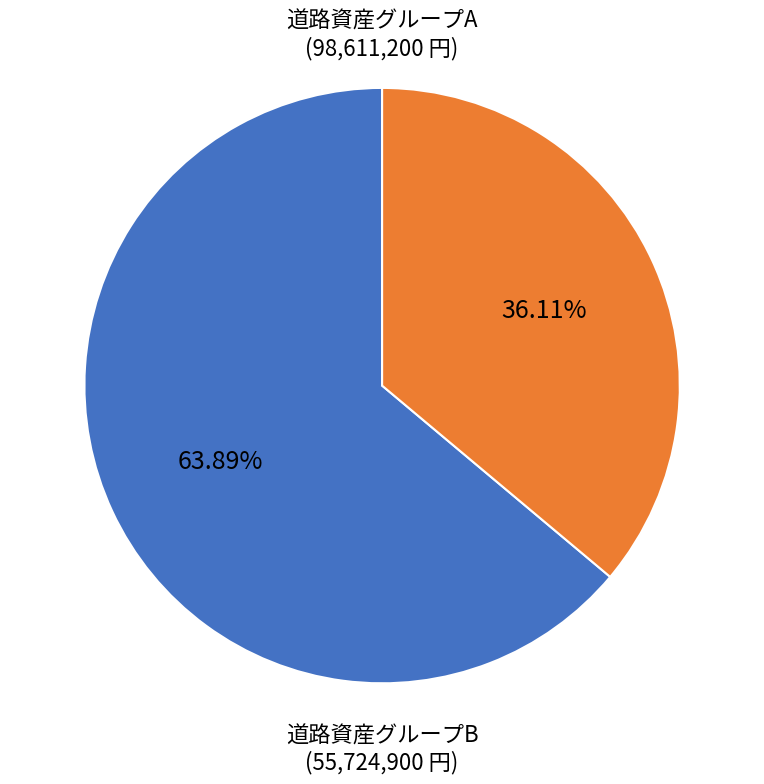

Does any single category account for the majority?

Yes